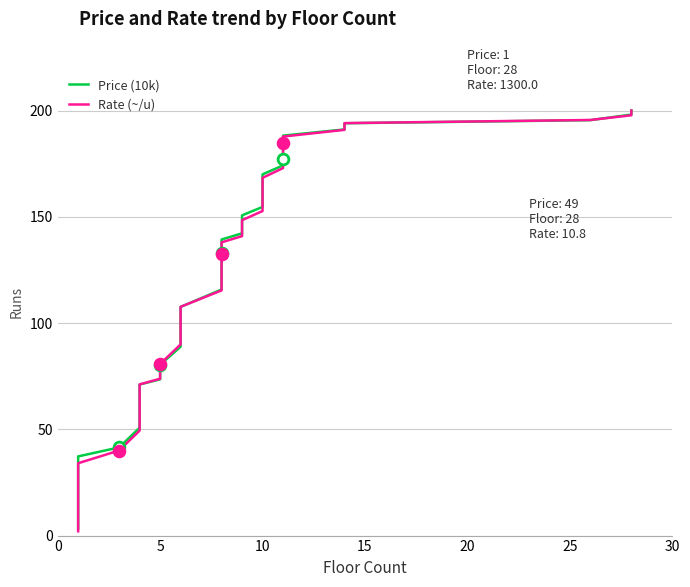

Which series contains the highest Y value?

Price (10k)